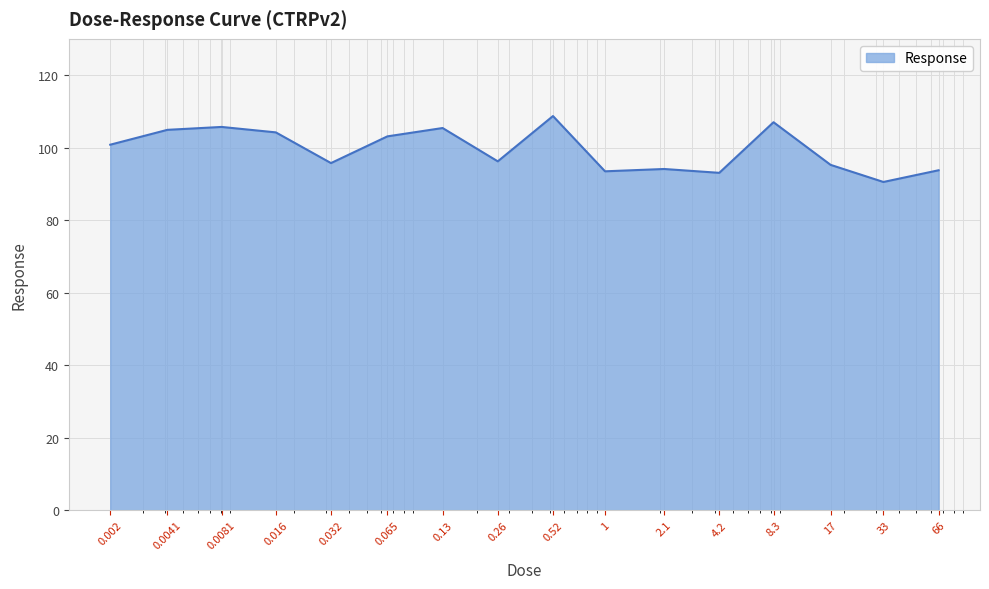

What is the difference between the maximum and minimum values?

18.2